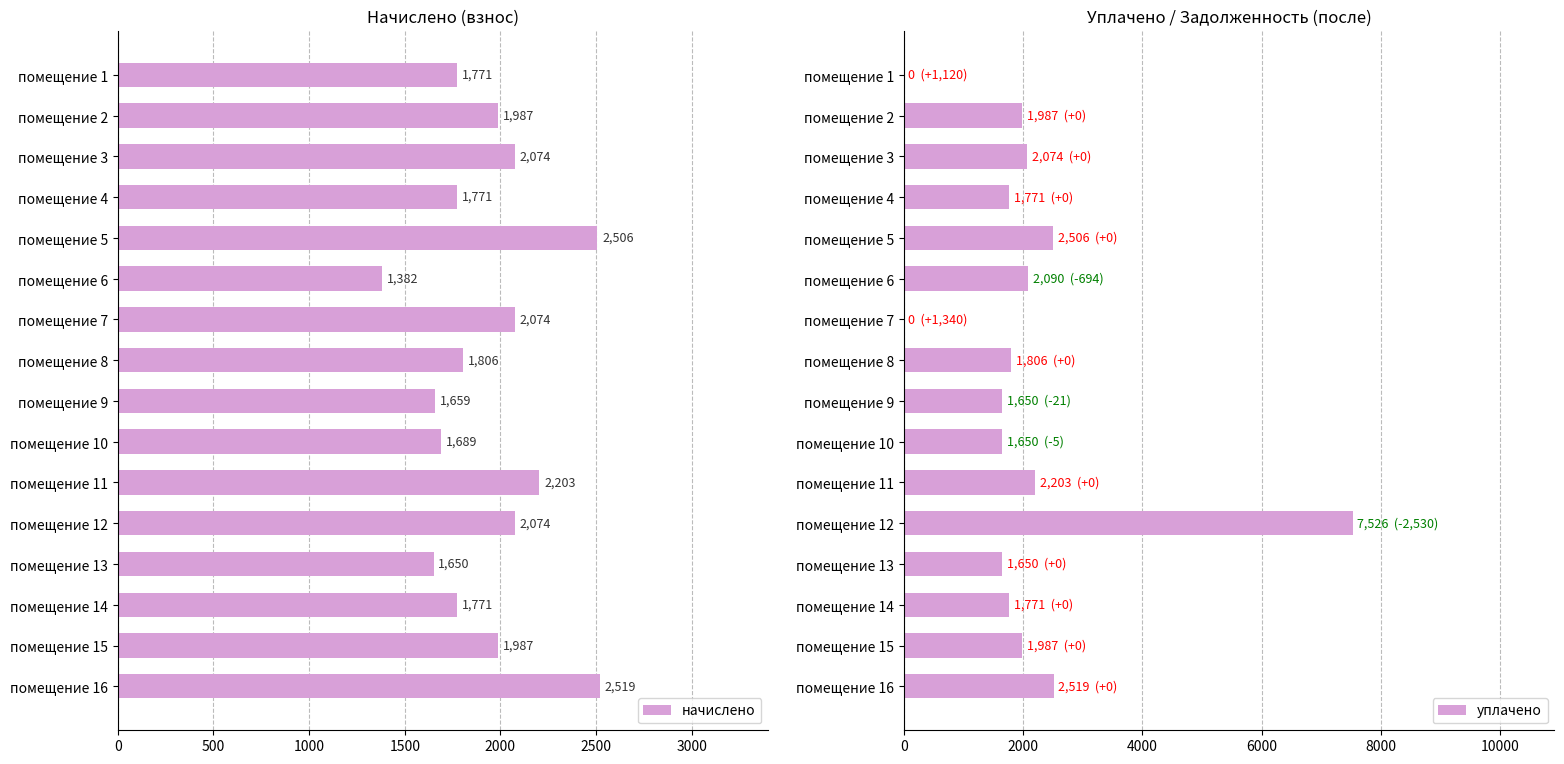

How many data points does each series have?

16